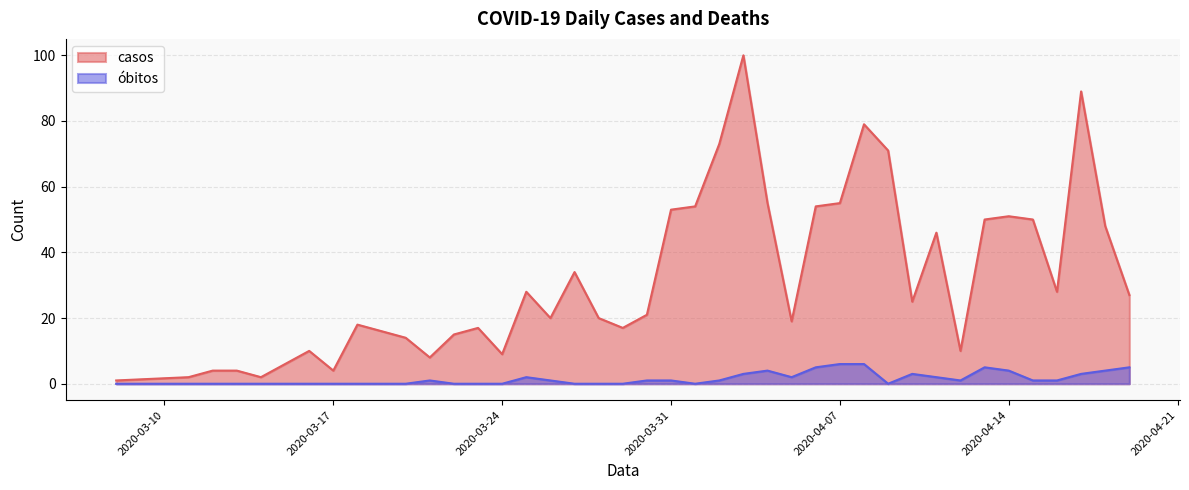

Reading right to left, extract all data points from this chart.

casos: 2020-04-19=27	2020-04-18=48	2020-04-17=89	2020-04-16=28	2020-04-15=50	2020-04-14=51	2020-04-13=50	2020-04-12=10	2020-04-11=46	2020-04-10=25	2020-04-09=71	2020-04-08=79	2020-04-07=55	2020-04-06=54	2020-04-05=19	2020-04-04=55	2020-04-03=100	2020-04-02=73	2020-04-01=54	2020-03-31=53	2020-03-30=21	2020-03-29=17	2020-03-28=20	2020-03-27=34	2020-03-26=20	2020-03-25=28	2020-03-24=9	2020-03-23=17	2020-03-22=15	2020-03-21=8	2020-03-20=14	2020-03-19=16	2020-03-18=18	2020-03-17=4	2020-03-16=10	2020-03-14=2	2020-03-13=4	2020-03-12=4	2020-03-11=2	2020-03-08=1
óbitos: 2020-04-19=5	2020-04-18=4	2020-04-17=3	2020-04-16=1	2020-04-15=1	2020-04-14=4	2020-04-13=5	2020-04-12=1	2020-04-11=2	2020-04-10=3	2020-04-09=0	2020-04-08=6	2020-04-07=6	2020-04-06=5	2020-04-05=2	2020-04-04=4	2020-04-03=3	2020-04-02=1	2020-04-01=0	2020-03-31=1	2020-03-30=1	2020-03-29=0	2020-03-28=0	2020-03-27=0	2020-03-26=1	2020-03-25=2	2020-03-24=0	2020-03-23=0	2020-03-22=0	2020-03-21=1	2020-03-20=0	2020-03-19=0	2020-03-18=0	2020-03-17=0	2020-03-16=0	2020-03-14=0	2020-03-13=0	2020-03-12=0	2020-03-11=0	2020-03-08=0